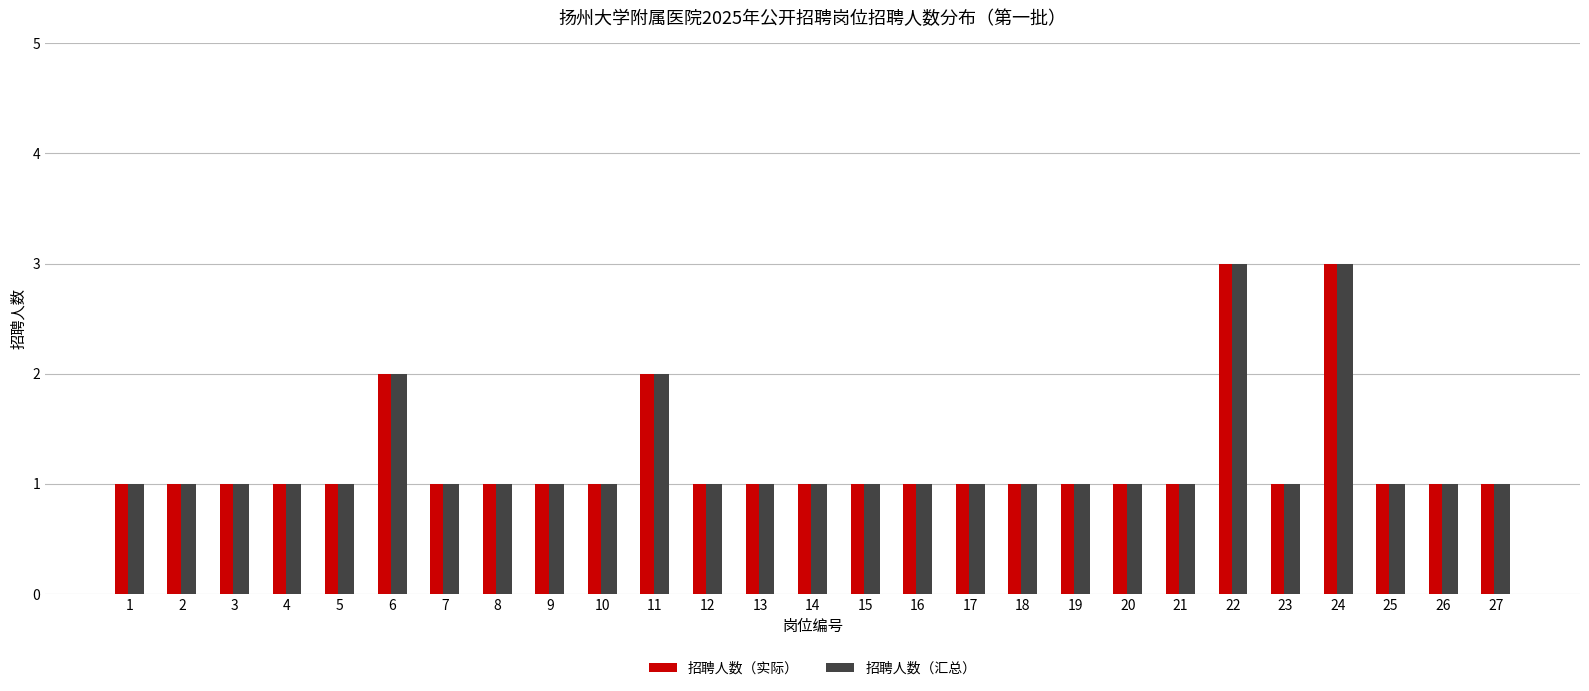

How many 招聘人数（汇总） values are between 1 and 2?

25